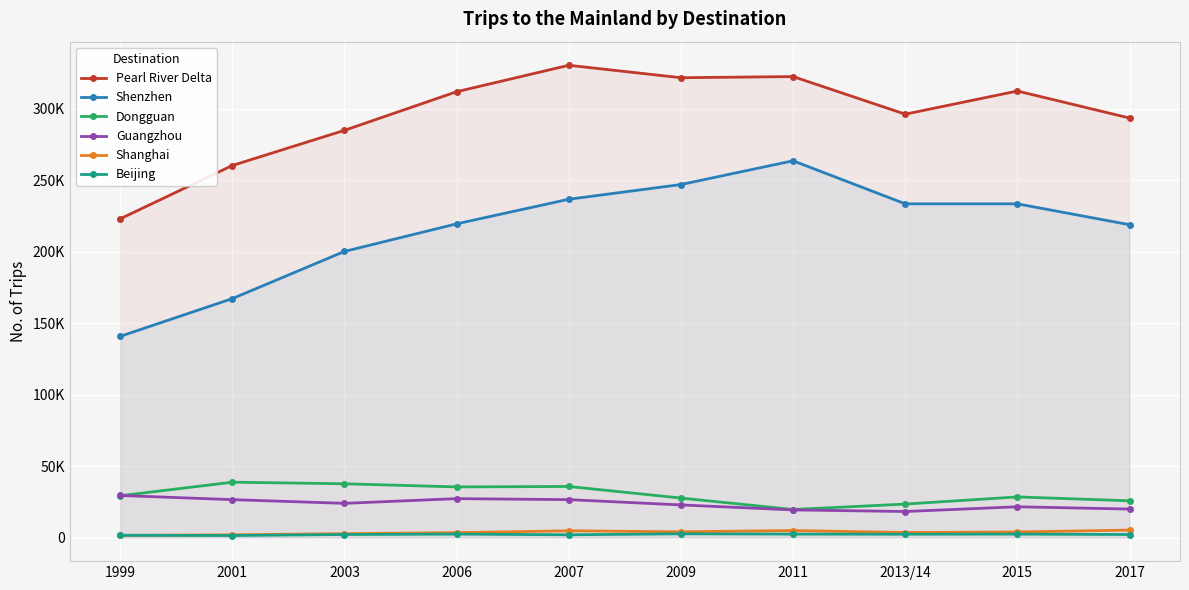

List the labels in order of Beijing value, largest first.

2009, 2006, 2011, 2015, 2013/14, 2003, 2017, 2007, 1999, 2001